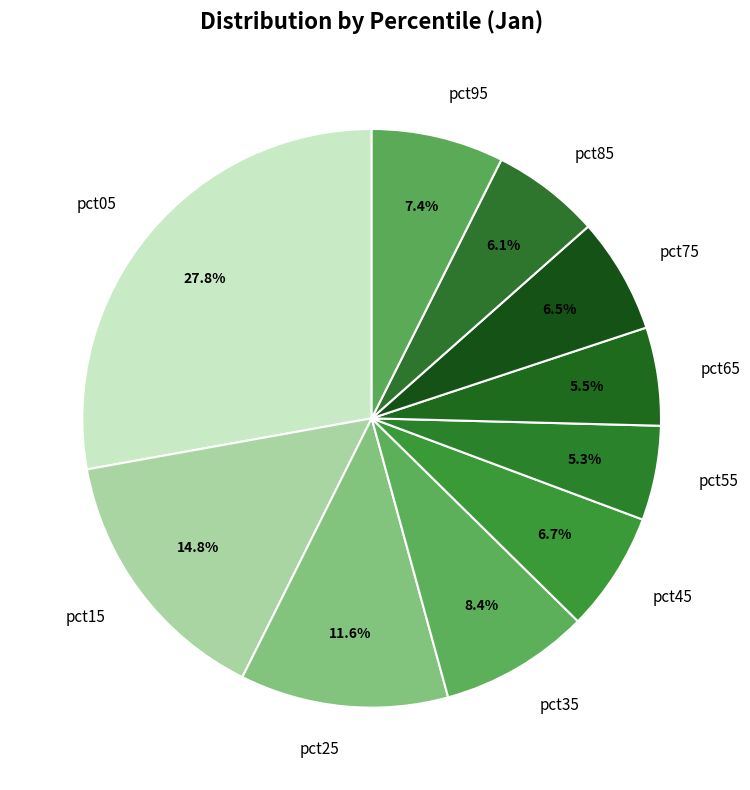

How many segments does this pie chart have?

10